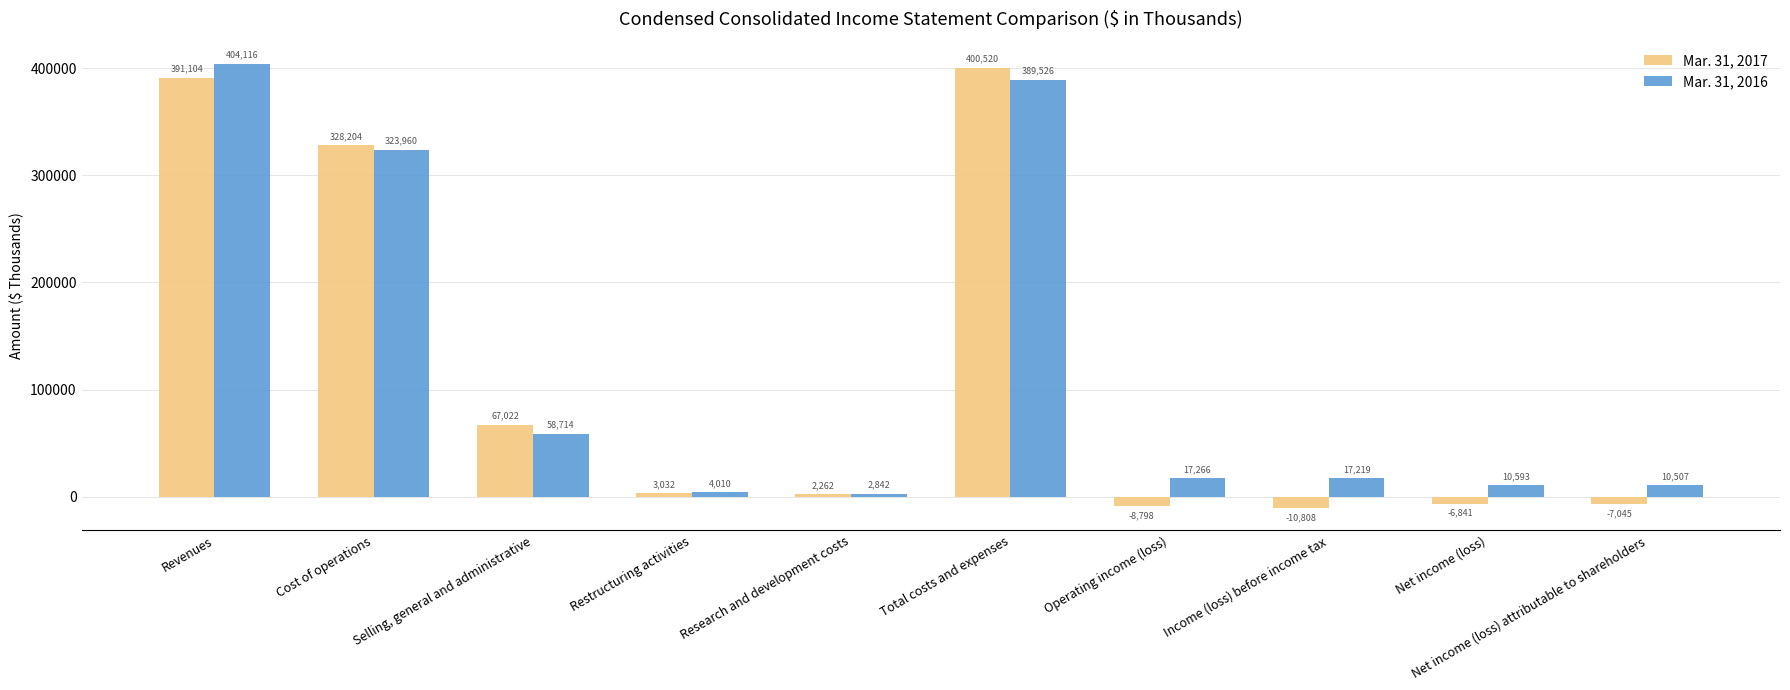

At which label is Mar. 31, 2017 closest to 194856?

Selling, general and administrative